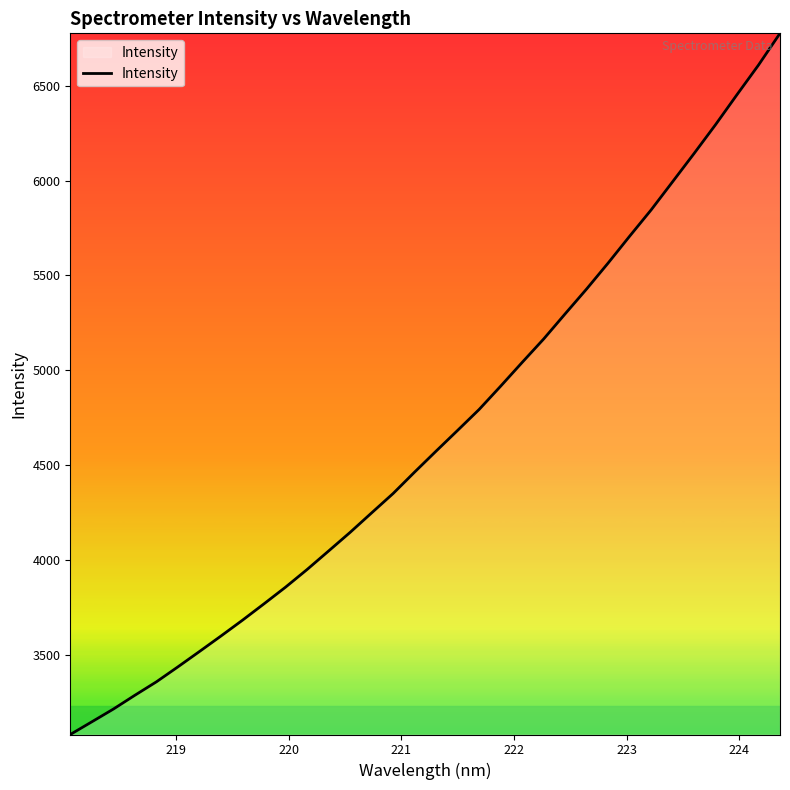

What is the difference between the maximum and minimum values?

3696.9